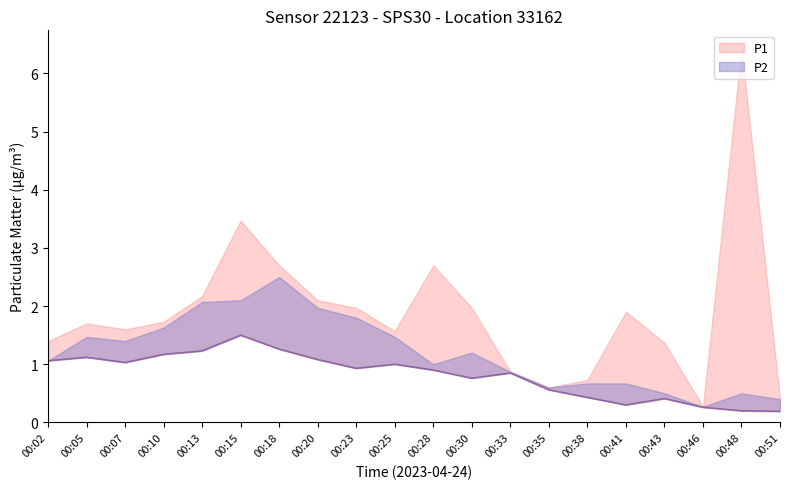

List the labels in order of P1 value, smallest first.

00:51, 00:48, 00:46, 00:41, 00:43, 00:38, 00:35, 00:30, 00:33, 00:28, 00:23, 00:25, 00:07, 00:02, 00:20, 00:05, 00:10, 00:13, 00:18, 00:15